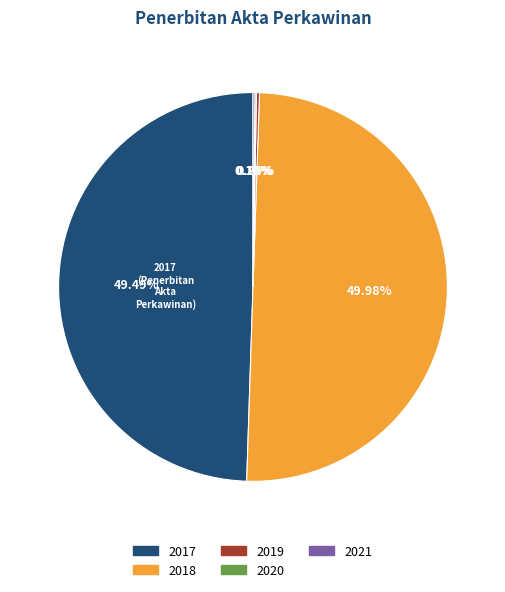

Do 2017 and 2018 together represent more than half of the pie?

Yes